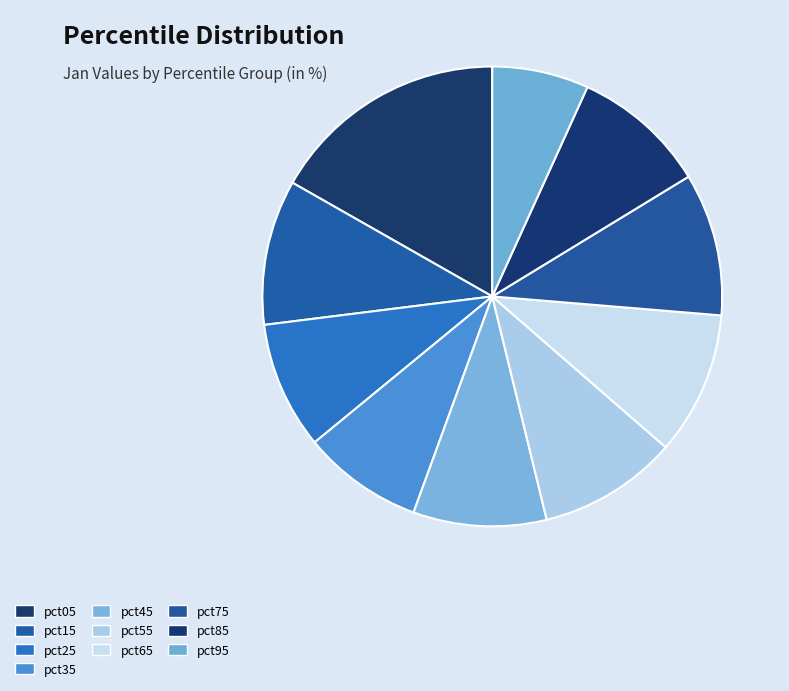

The pct25 slice represents 9% of the pie. True or false?

True